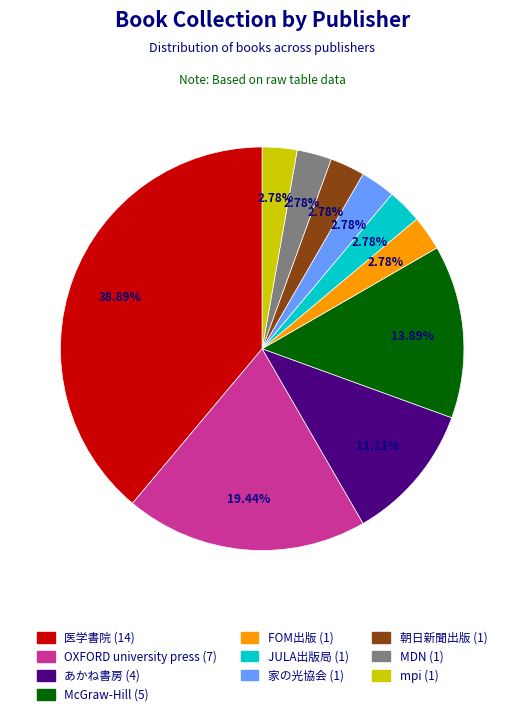

Which slice is the largest?

医学書院